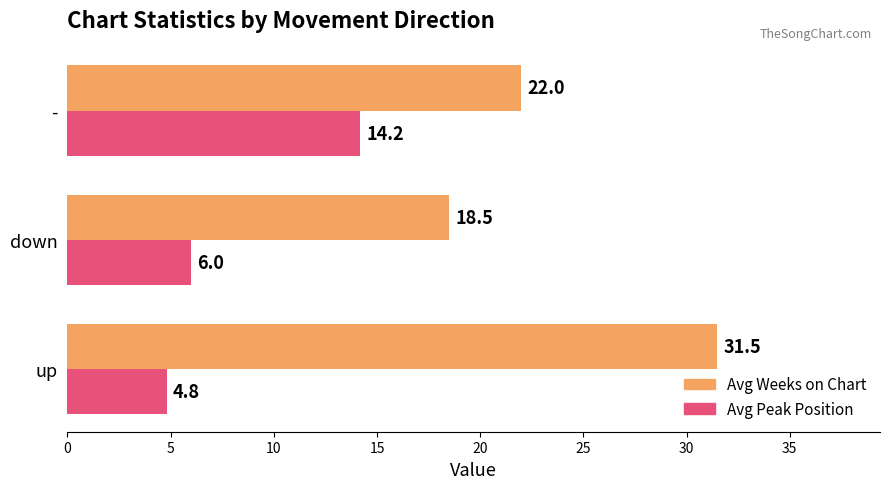

How many data points does each series have?

3